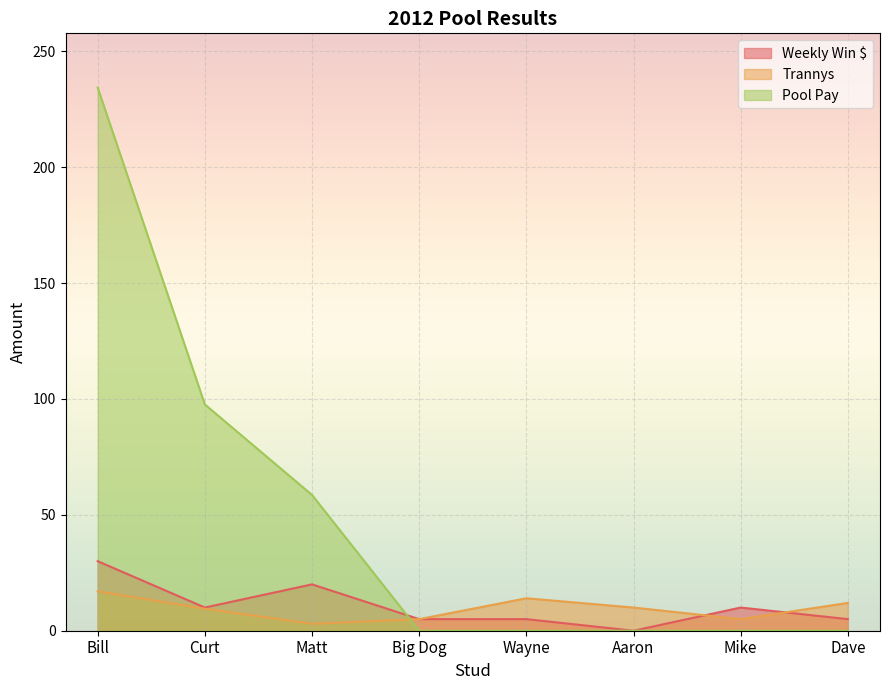

Reading left to right, extract all data points from this chart.

Weekly Win $: 30.0	10.0	20.0	5.0	5.0	0.0	10.0	5.0
Trannys: 17.0	9.5	3.0	5.0	14.0	10.0	5.0	12.0
Pool Pay: 234.3	97.6	58.6	0.0	0.0	0.0	0.0	0.0